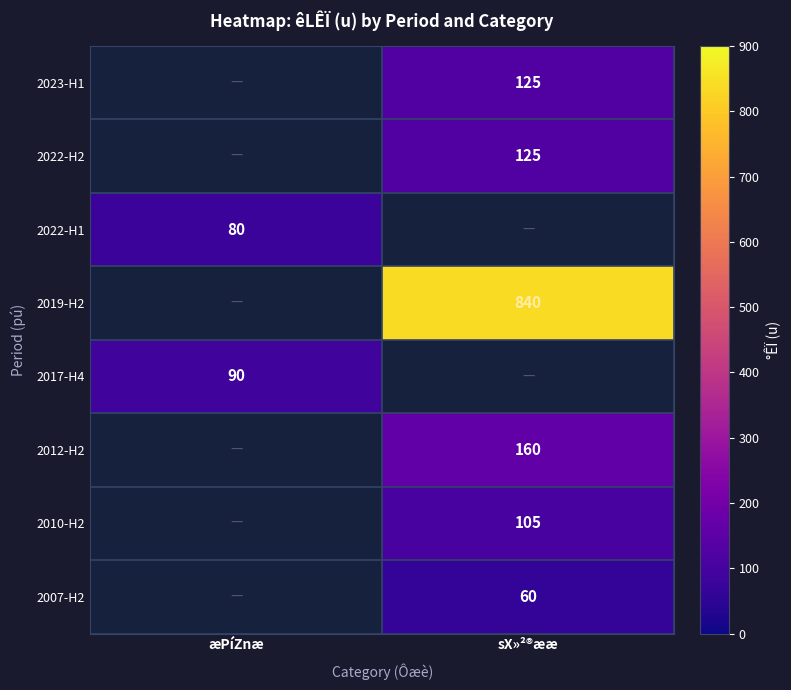

At how many categories does at least one series exceed 432?

1